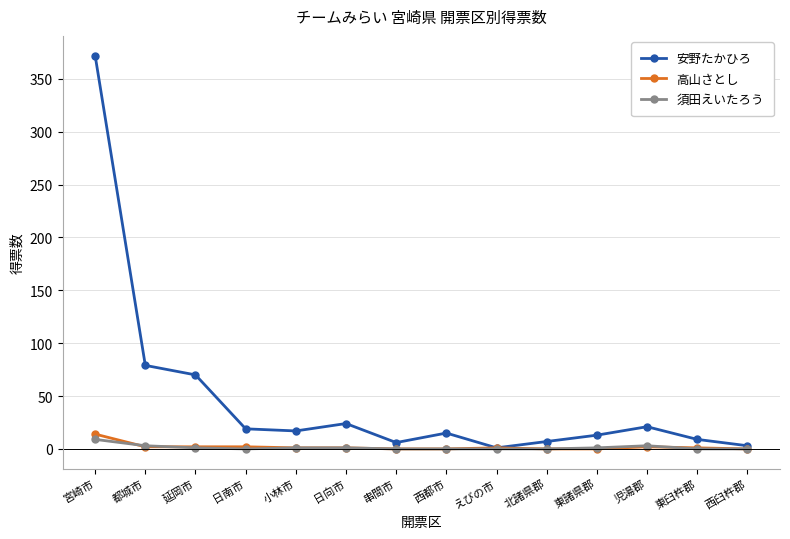

Which series has the widest spread of values?

安野たかひろ